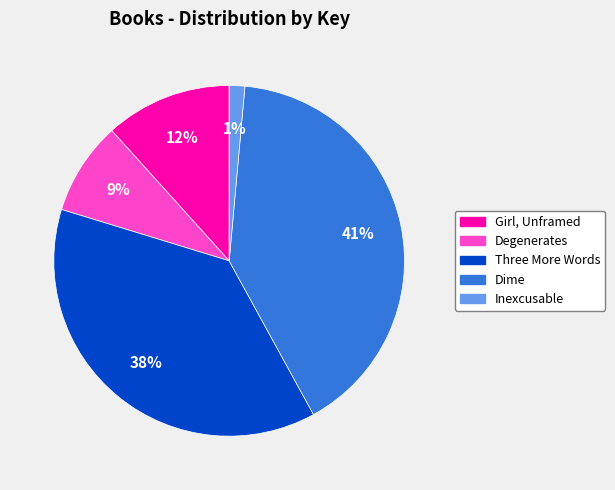

Does Dime account for over 50% of the chart?

No